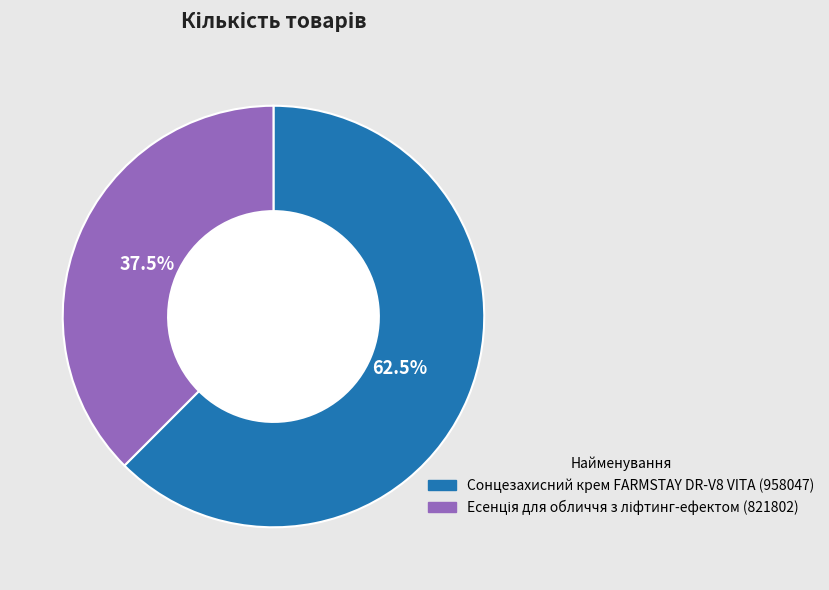

Which slice is the largest?

Сонцезахисний крем FARMSTAY DR-V8 VITA (958047)